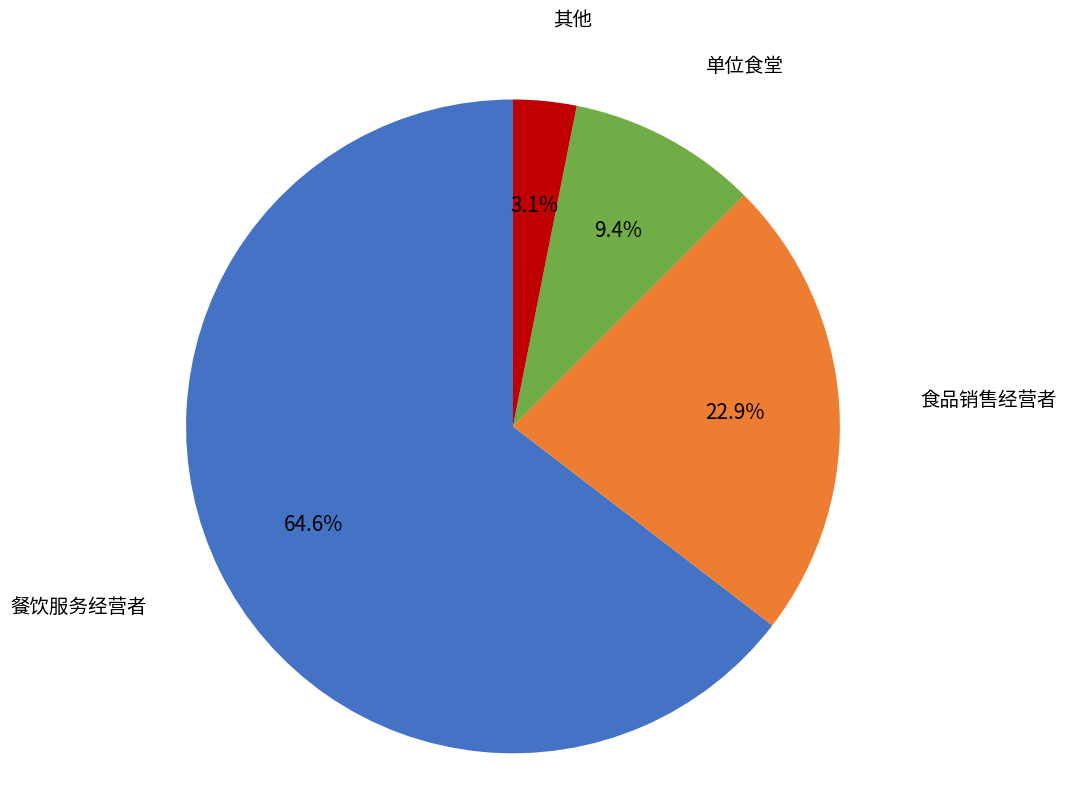

Does any single category account for the majority?

Yes